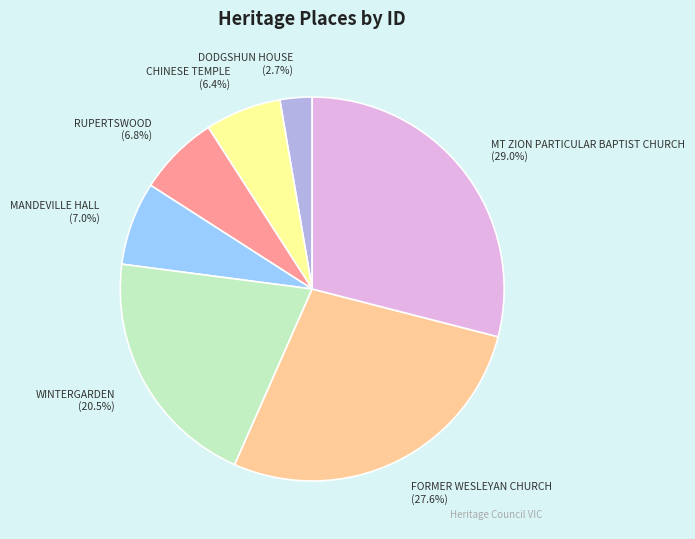

To the nearest percent, what is the combined percentage of DODGSHUN HOUSE and WINTERGARDEN?

23%